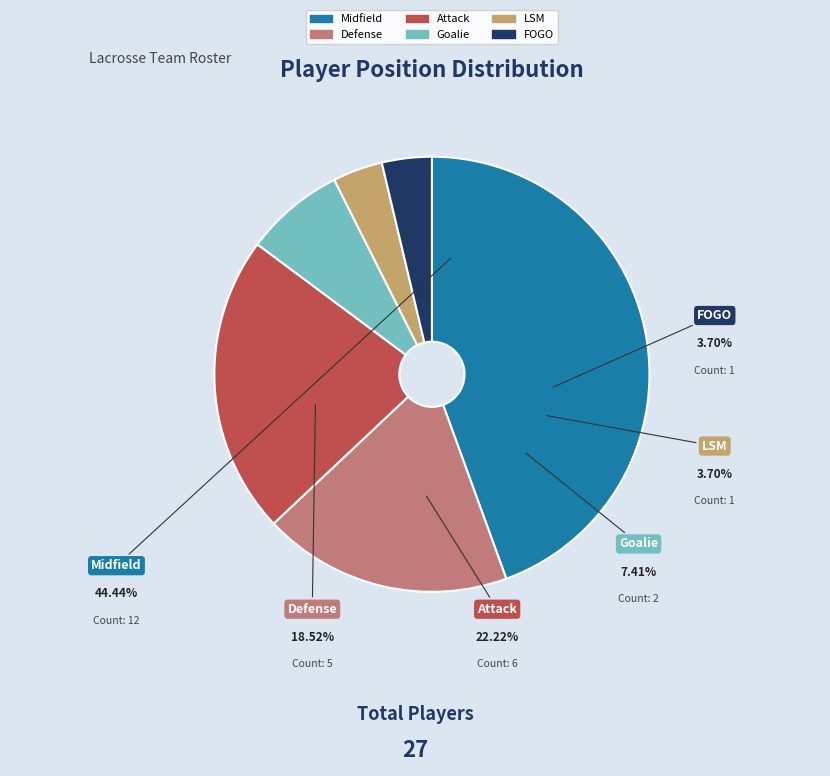

How many segments does this pie chart have?

6